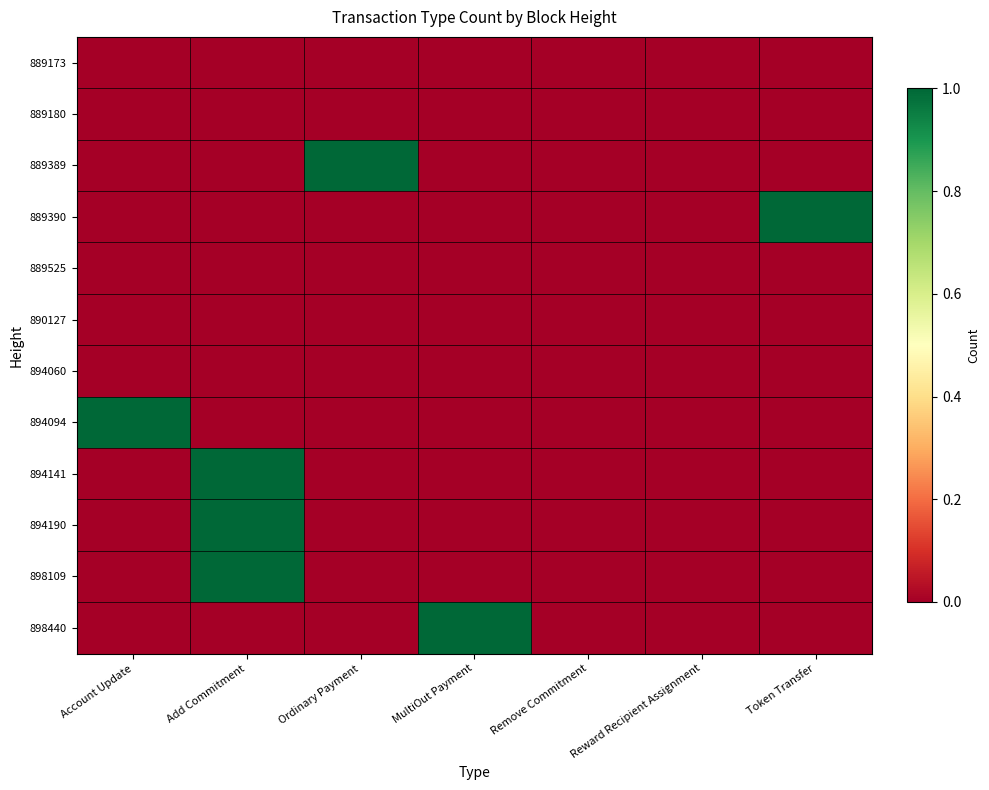

Reading left to right, what are all the values shown in this chart?

889173: Account Update=0	Add Commitment=0	Ordinary Payment=0	MultiOut Payment=0	Remove Commitment=0	Reward Recipient Assignment=0	Token Transfer=0
889180: Account Update=0	Add Commitment=0	Ordinary Payment=0	MultiOut Payment=0	Remove Commitment=0	Reward Recipient Assignment=0	Token Transfer=0
889389: Account Update=0	Add Commitment=0	Ordinary Payment=1	MultiOut Payment=0	Remove Commitment=0	Reward Recipient Assignment=0	Token Transfer=0
889390: Account Update=0	Add Commitment=0	Ordinary Payment=0	MultiOut Payment=0	Remove Commitment=0	Reward Recipient Assignment=0	Token Transfer=1
889525: Account Update=0	Add Commitment=0	Ordinary Payment=0	MultiOut Payment=0	Remove Commitment=0	Reward Recipient Assignment=0	Token Transfer=0
890127: Account Update=0	Add Commitment=0	Ordinary Payment=0	MultiOut Payment=0	Remove Commitment=0	Reward Recipient Assignment=0	Token Transfer=0
894060: Account Update=0	Add Commitment=0	Ordinary Payment=0	MultiOut Payment=0	Remove Commitment=0	Reward Recipient Assignment=0	Token Transfer=0
894094: Account Update=1	Add Commitment=0	Ordinary Payment=0	MultiOut Payment=0	Remove Commitment=0	Reward Recipient Assignment=0	Token Transfer=0
894141: Account Update=0	Add Commitment=1	Ordinary Payment=0	MultiOut Payment=0	Remove Commitment=0	Reward Recipient Assignment=0	Token Transfer=0
894190: Account Update=0	Add Commitment=1	Ordinary Payment=0	MultiOut Payment=0	Remove Commitment=0	Reward Recipient Assignment=0	Token Transfer=0
898109: Account Update=0	Add Commitment=1	Ordinary Payment=0	MultiOut Payment=0	Remove Commitment=0	Reward Recipient Assignment=0	Token Transfer=0
898440: Account Update=0	Add Commitment=0	Ordinary Payment=0	MultiOut Payment=1	Remove Commitment=0	Reward Recipient Assignment=0	Token Transfer=0